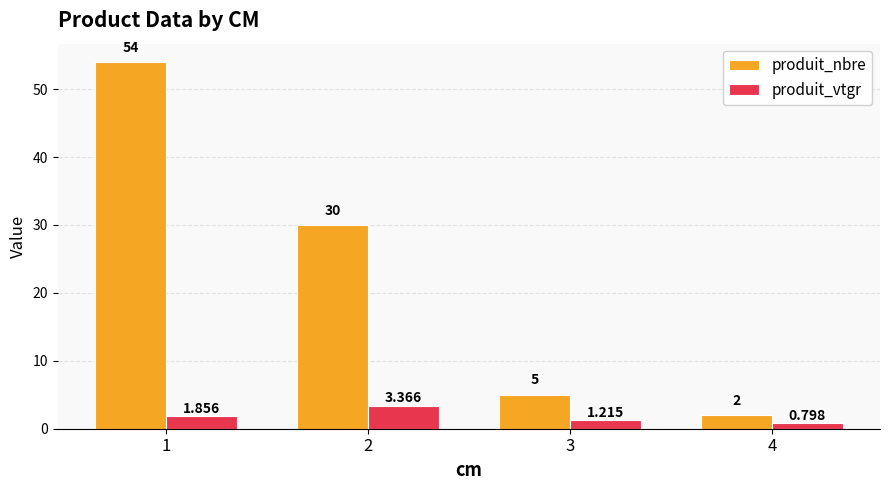

Is the value of produit_vtgr at 4 greater than the value of produit_nbre at 4?

No